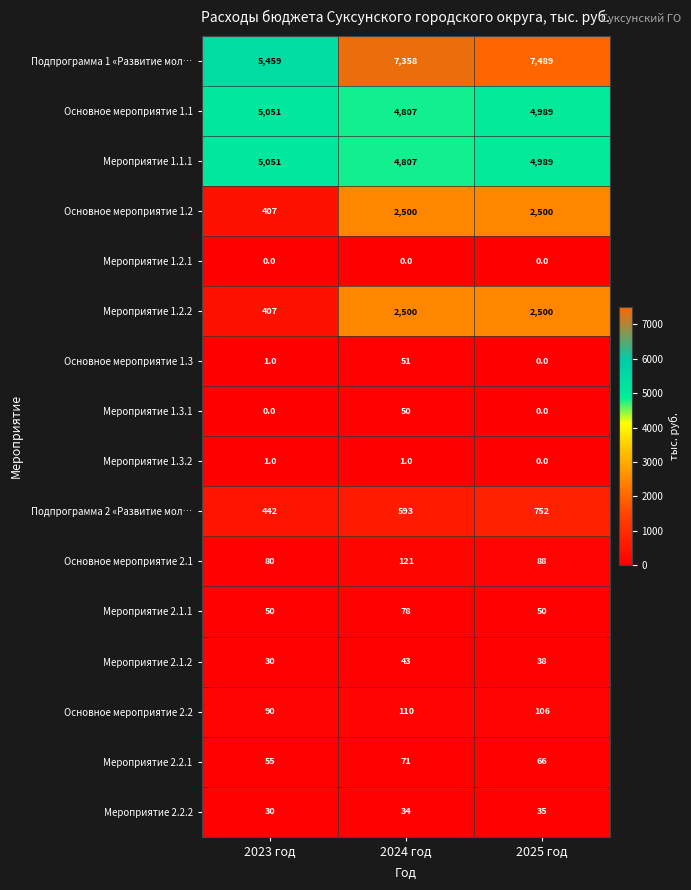

Is it true that Мероприятие 1.3.2 equals 1 at 2023 год?

True